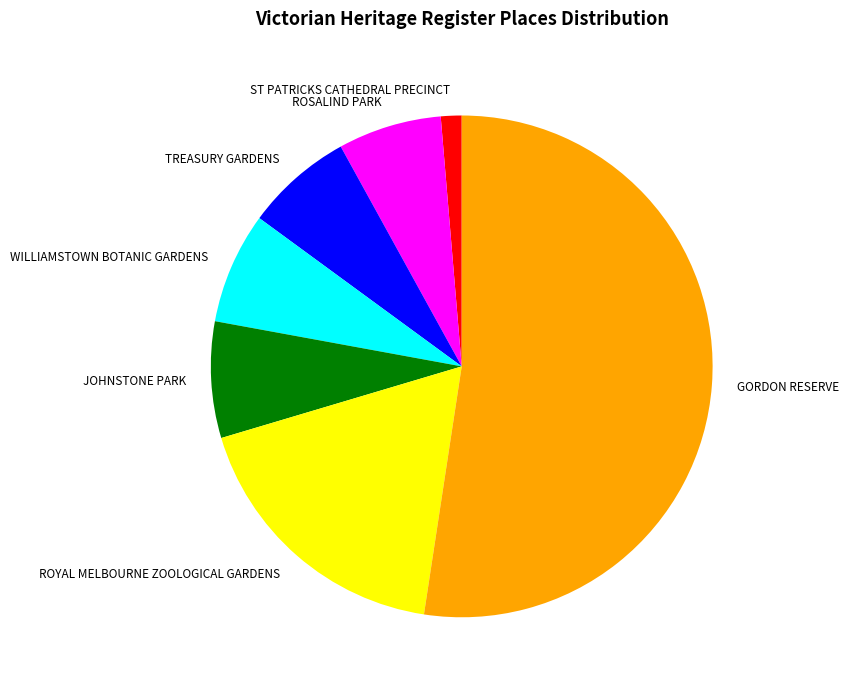

Is the sum of TREASURY GARDENS and JOHNSTONE PARK greater than half?

No